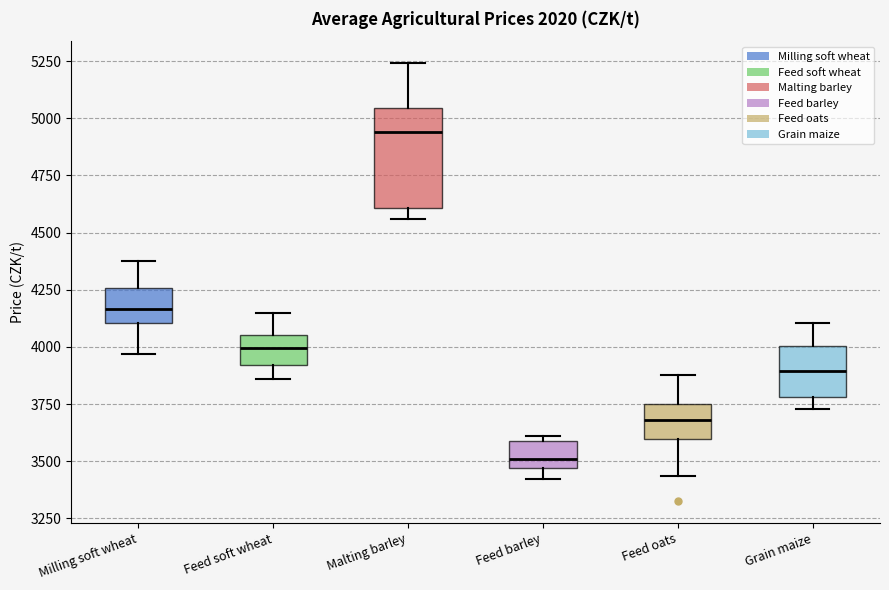

Where does the upper whisker of the box for Milling soft wheat end on the y-axis? The values are not printed on the chart, so give them approximately, as read against the axis.

4350